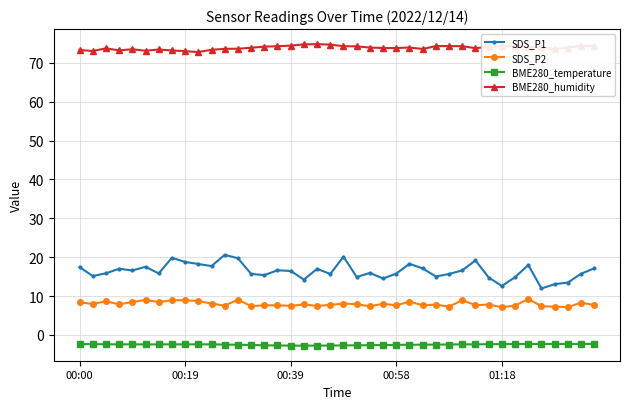

What is the maximum value shown in the chart?

74.8